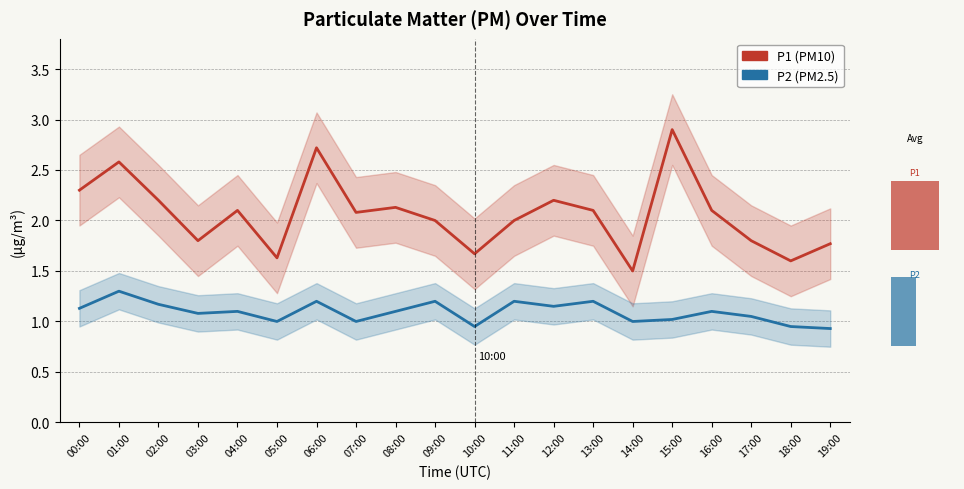

How many data points in P1 are less than 2?

7